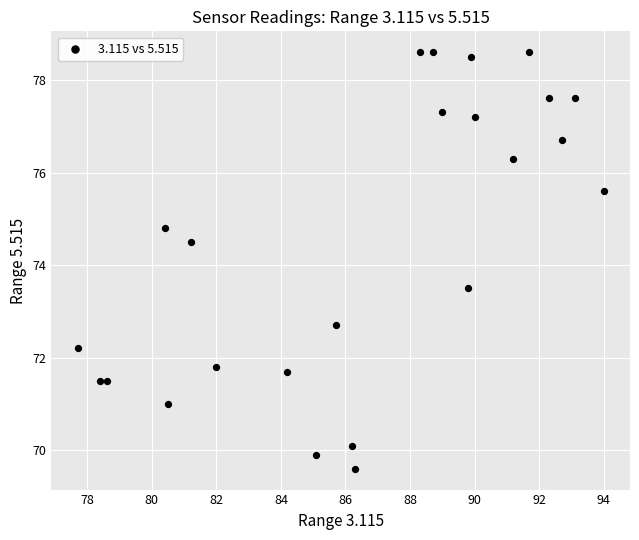

What is the range of X values (max minus min)?

16.3